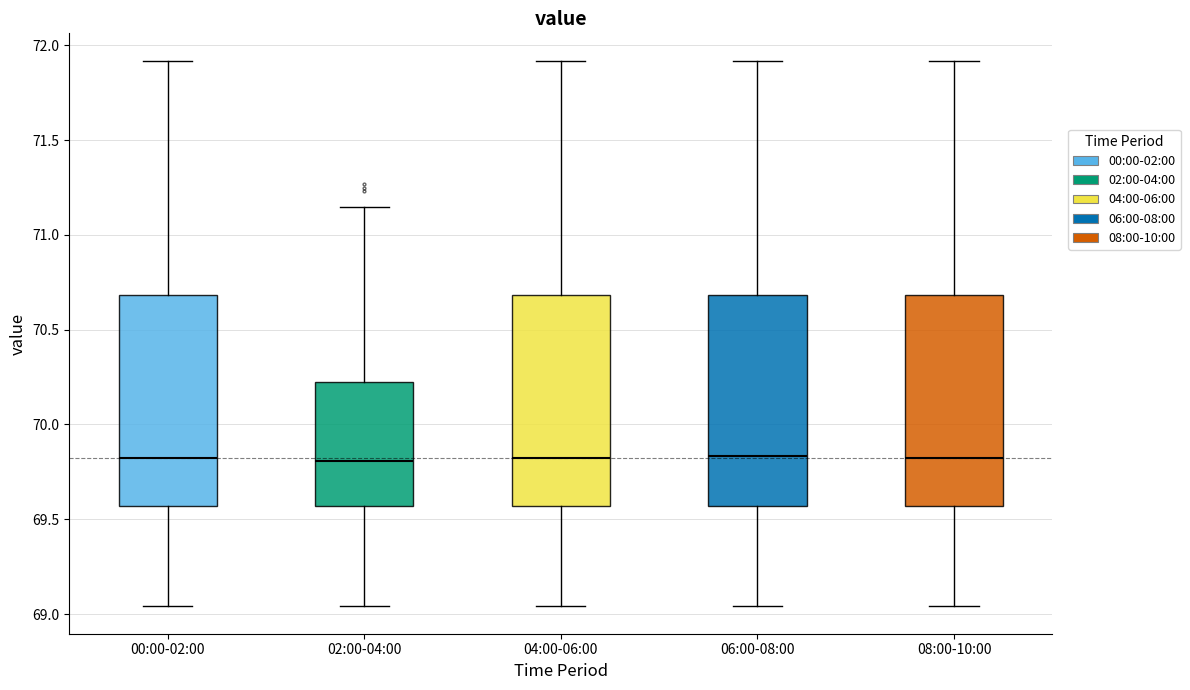

Reading left to right, transcribe this box plot: for each box, give where its median line is, the range the box spans, and where its two whiskers end, as read against the y-axis. The values are not printed on the chart, so give them approximately, as read against the axis.

00:00-02:00: median 69.85, box 69.55 to 70.70, whiskers 69.05 to 71.90
02:00-04:00: median 69.80, box 69.55 to 70.25, whiskers 69.05 to 71.15
04:00-06:00: median 69.85, box 69.55 to 70.70, whiskers 69.05 to 71.90
06:00-08:00: median 69.85, box 69.55 to 70.70, whiskers 69.05 to 71.90
08:00-10:00: median 69.85, box 69.55 to 70.70, whiskers 69.05 to 71.90